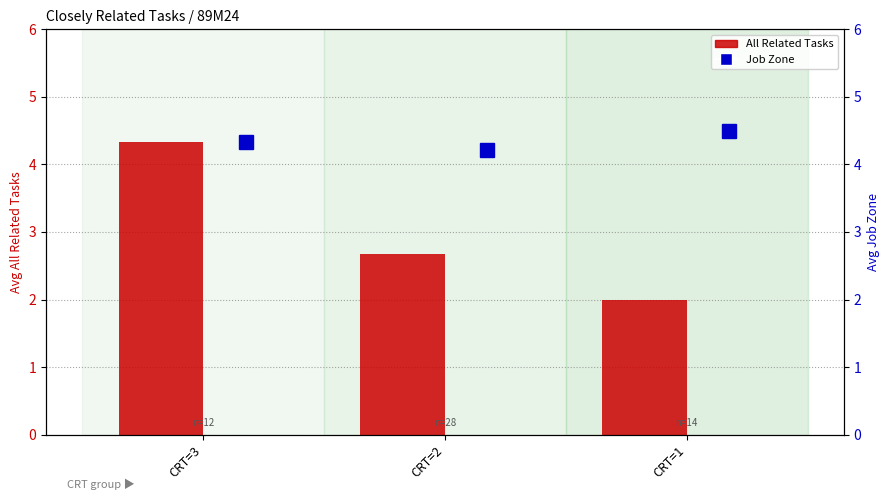

What is the value of the Job Zone bar at the 1st from the left?

4.3